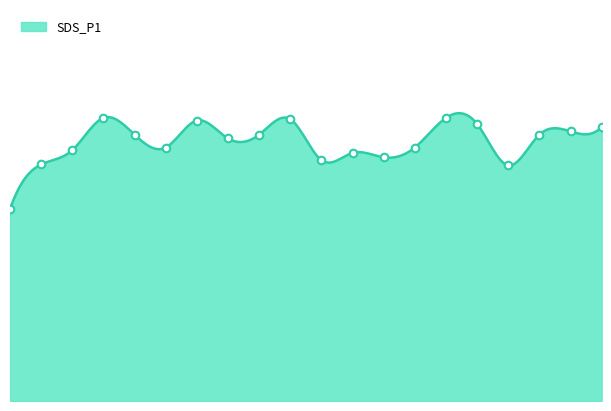

Approximately how many times larger is the value at 07:43 compared to 07:16?

1.1